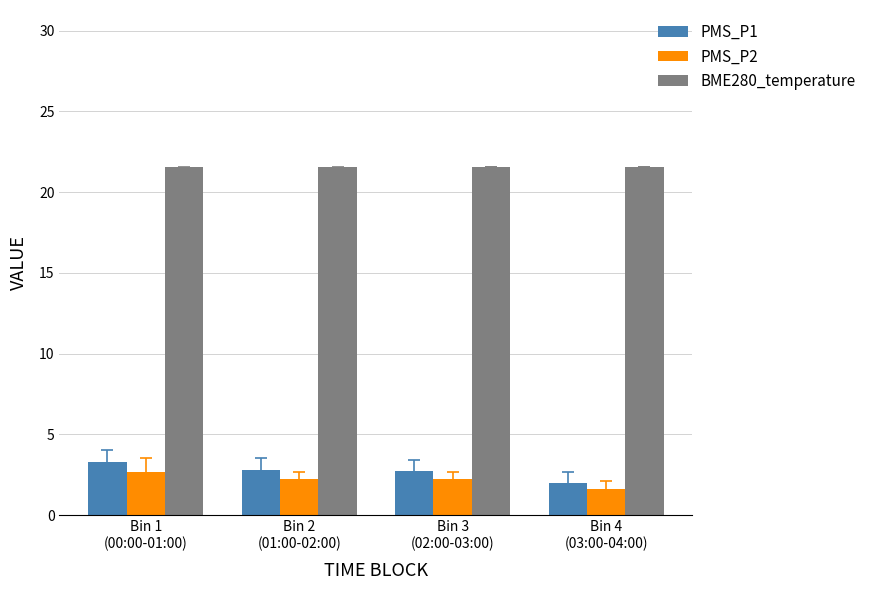

Which series has the widest spread of values?

PMS_P1